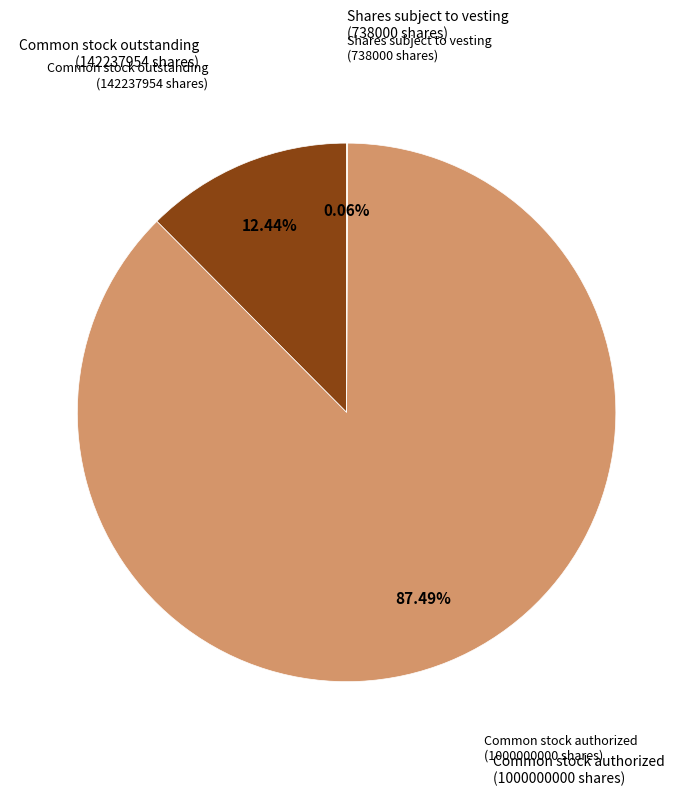

Is there any slice that represents more than half of the pie?

Yes